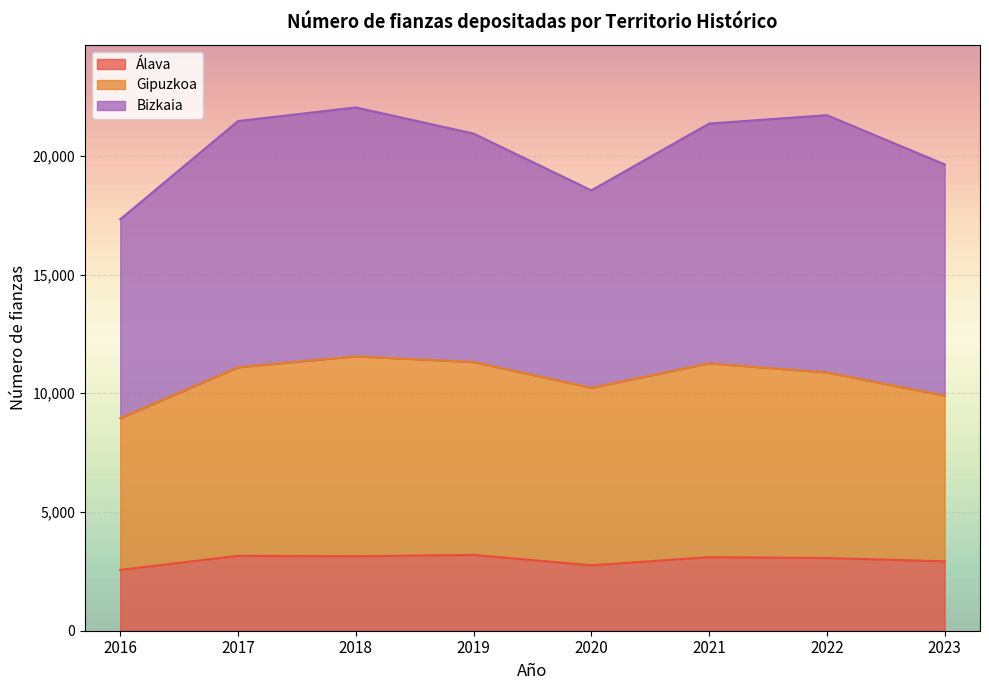

What is the maximum value for Álava?

3194